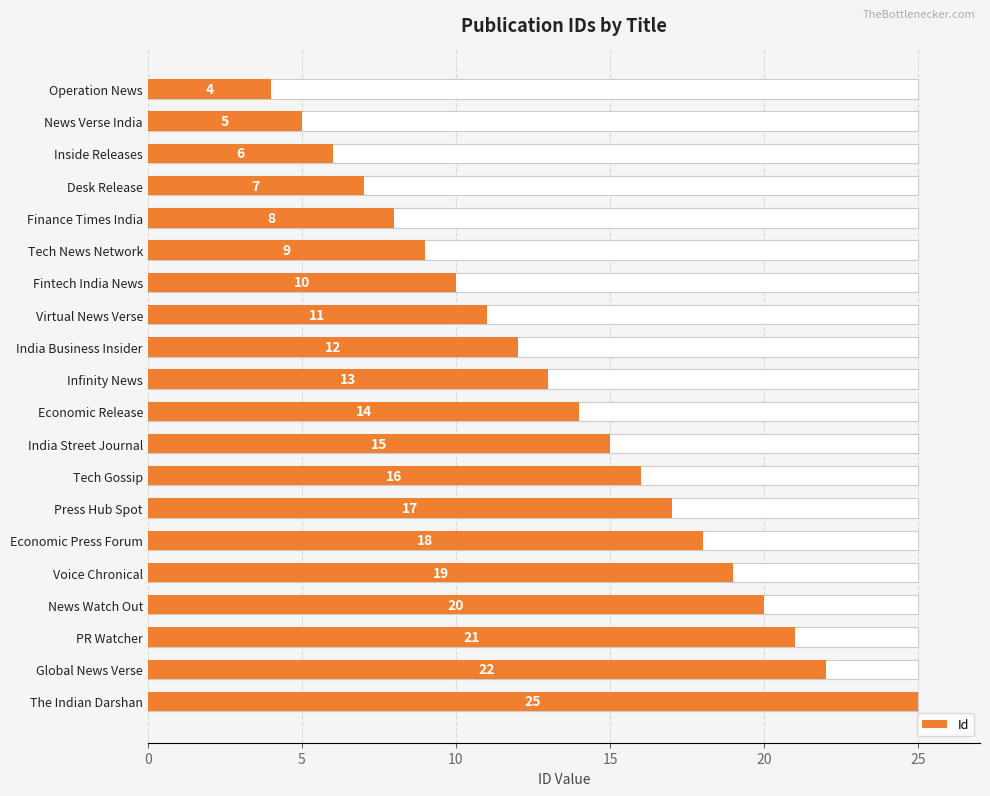

Reading left to right, extract all data points from this chart.

4	5	6	7	8	9	10	11	12	13	14	15	16	17	18	19	20	21	22	25